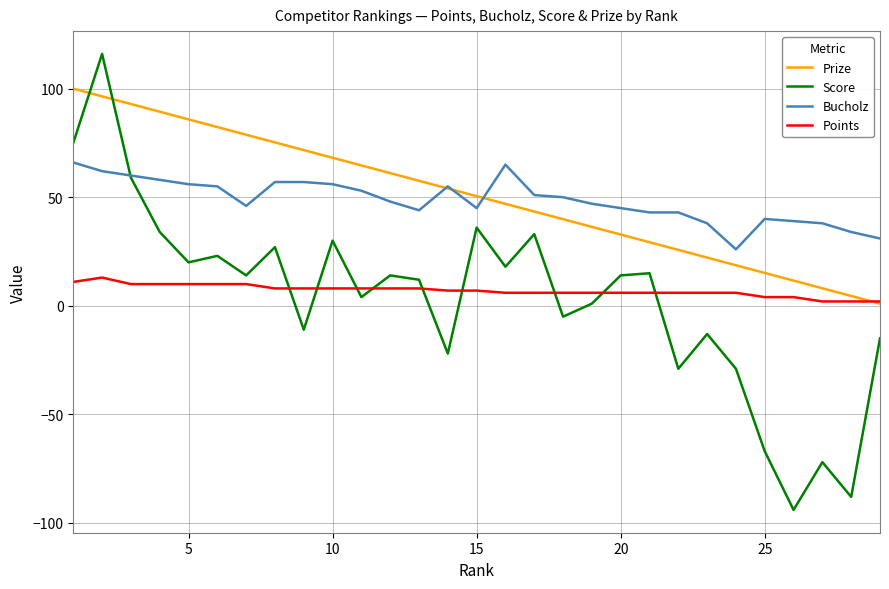

What is the sum of all Points values?

204.0